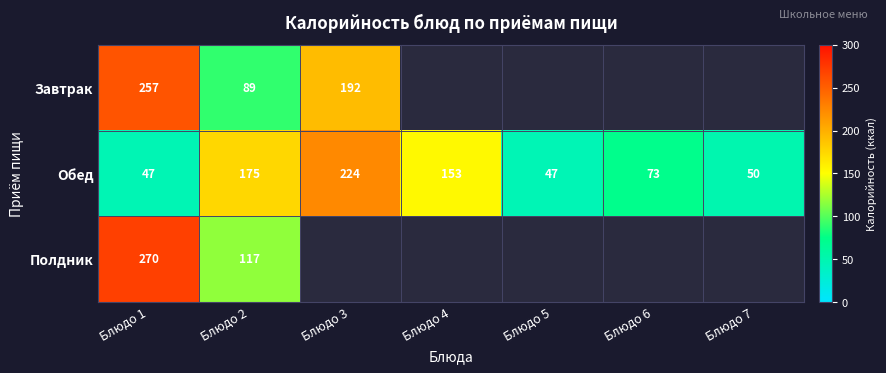

The value of Завтрак at Блюдо 3 is 192.0. True or false?

True